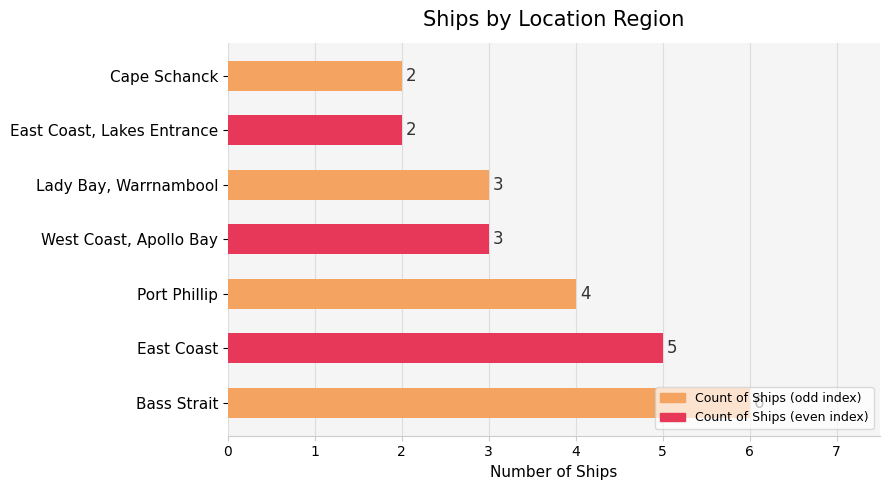

Count the number of data series in this chart.

1